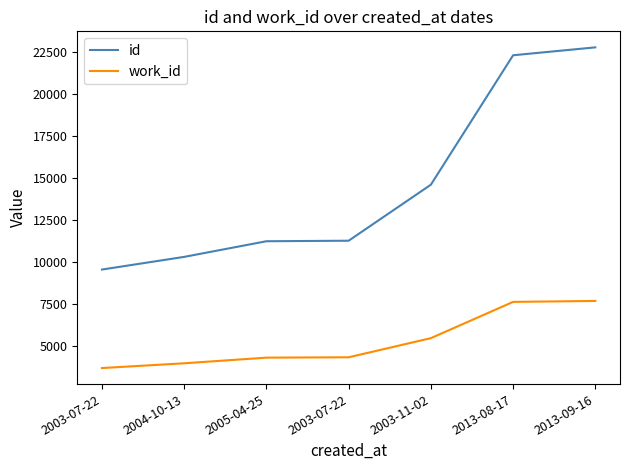

What are all the series names shown in the legend?

id, work_id